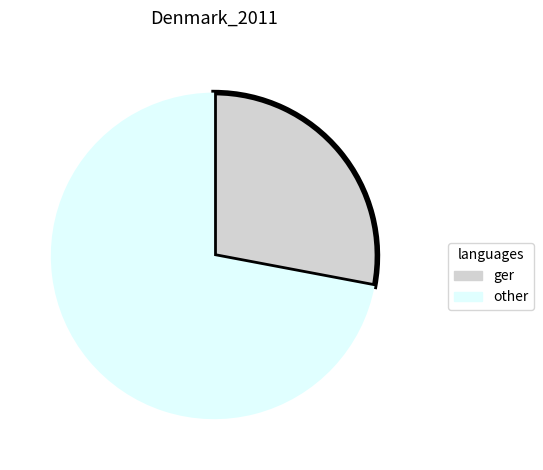

How many slices are in this pie chart?

2